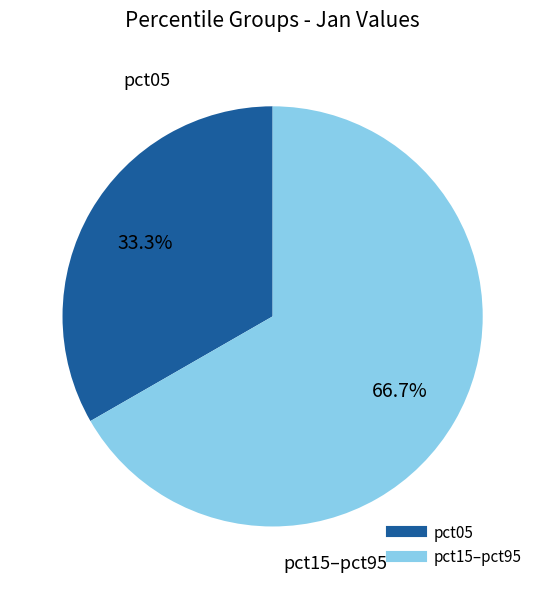

Does any single category account for the majority?

Yes